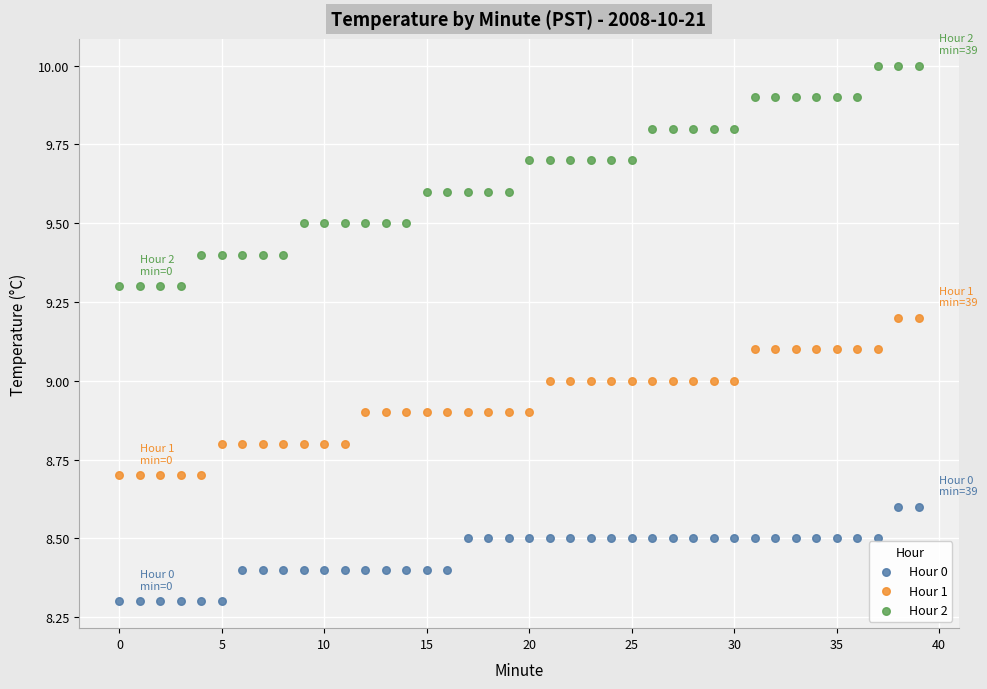

Across all data points, what is the range of Y values (max minus min)?

1.7